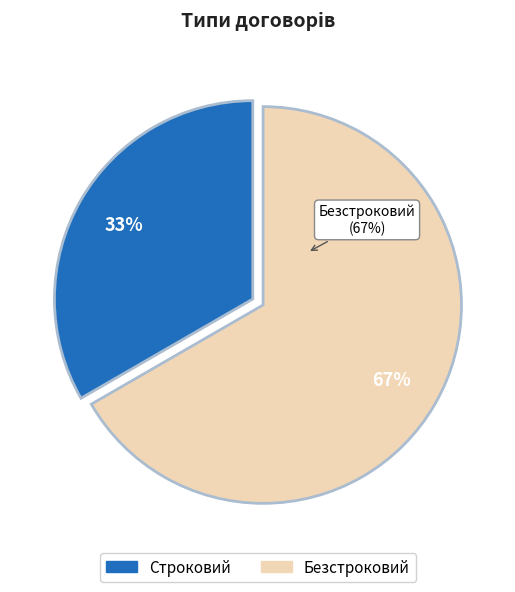

How many segments does this pie chart have?

2